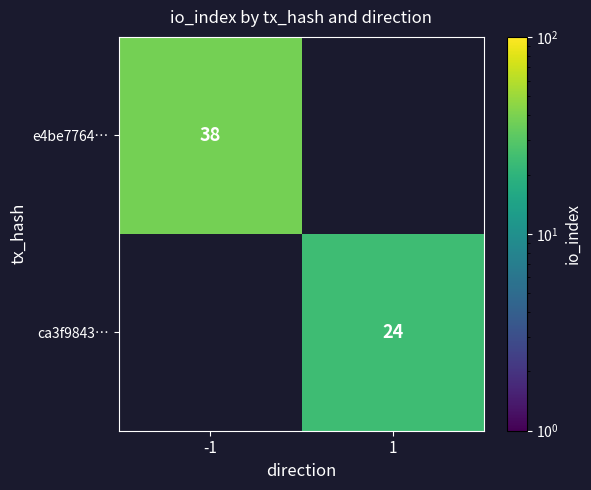

The ca3f9843… series shows 24 at 1. True or false?

True